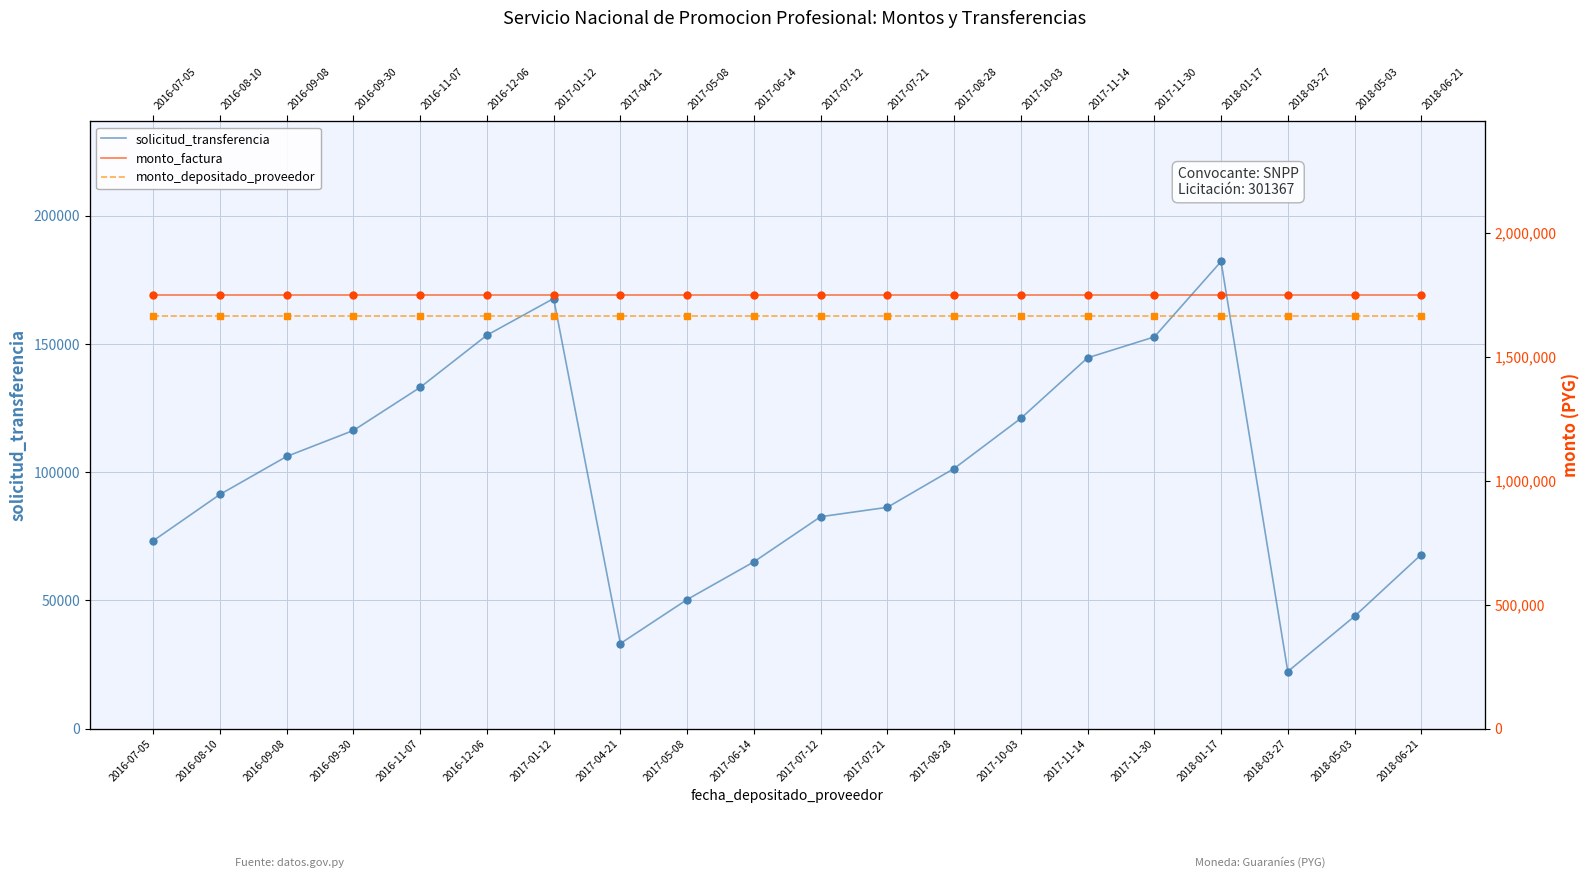

What is the minimum value for solicitud_transferencia?

22230